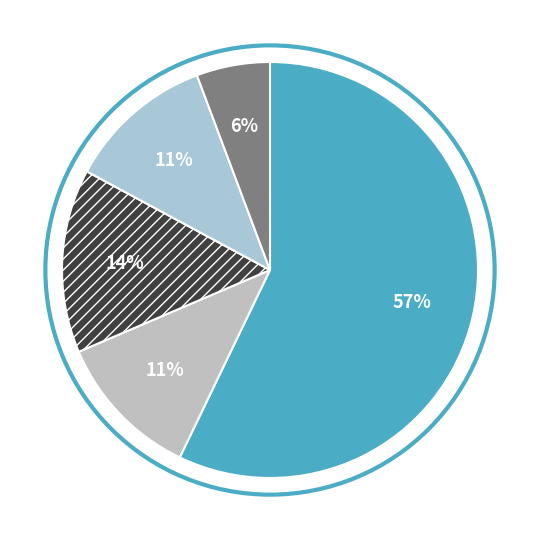

How many slices are in this pie chart?

5